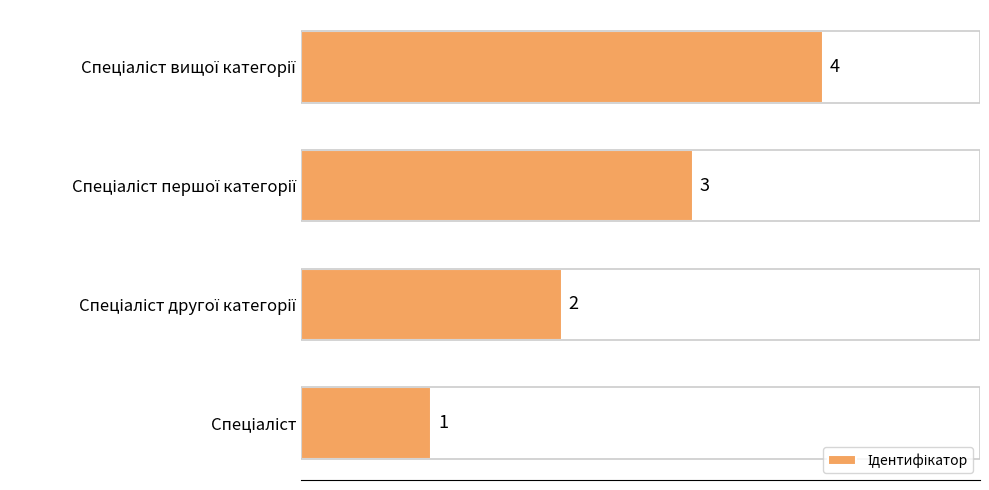

How many series are shown in this chart?

1